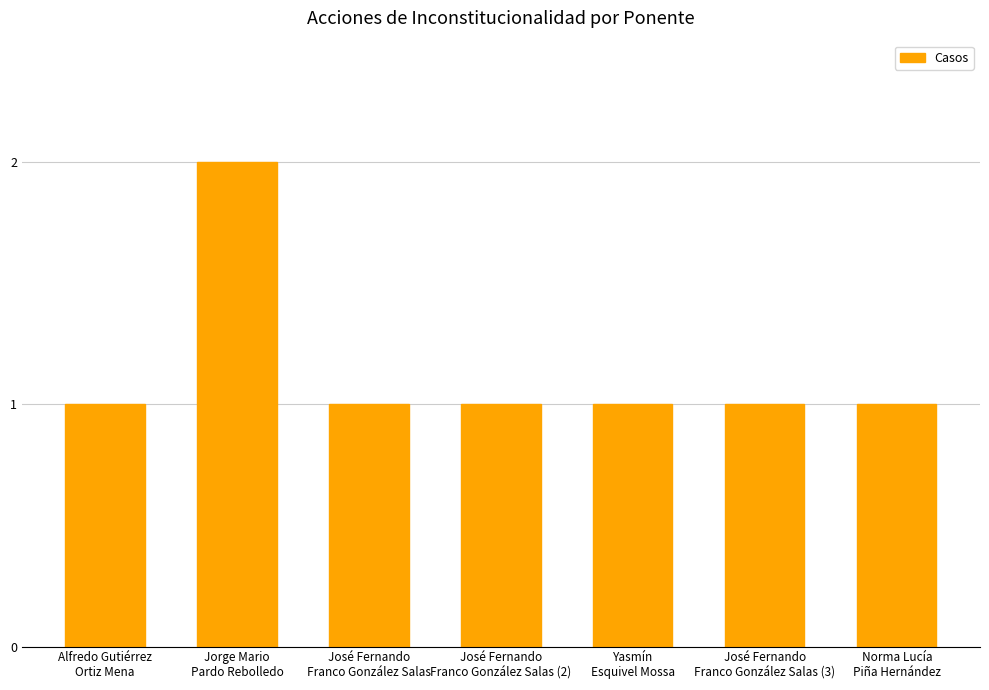

How many bars are there in total?

7